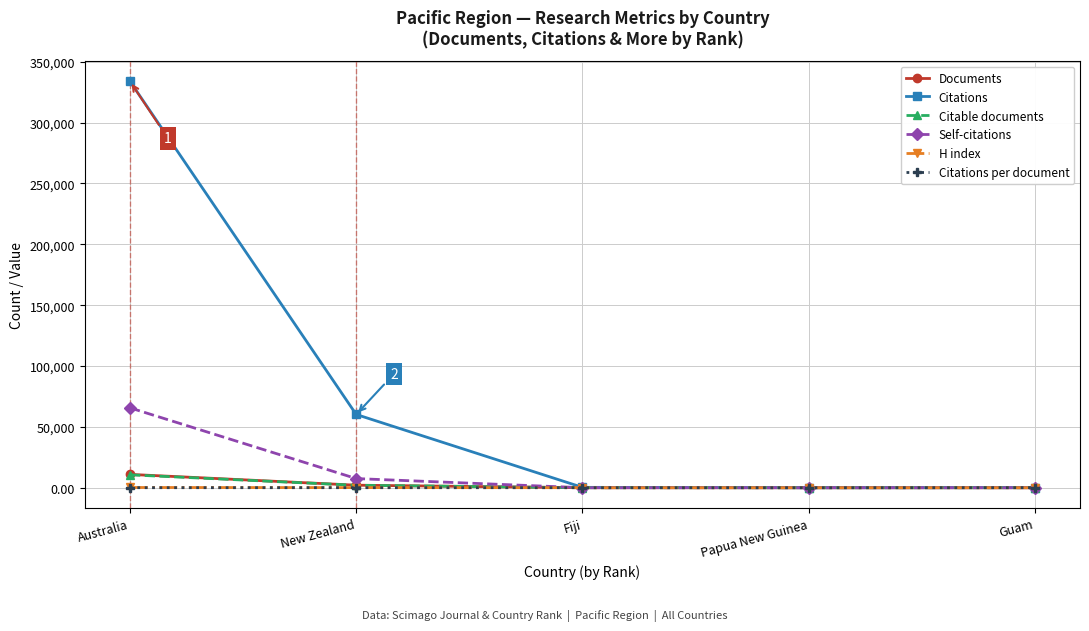

True or false: Documents has more than 2 interior local peaks.

False